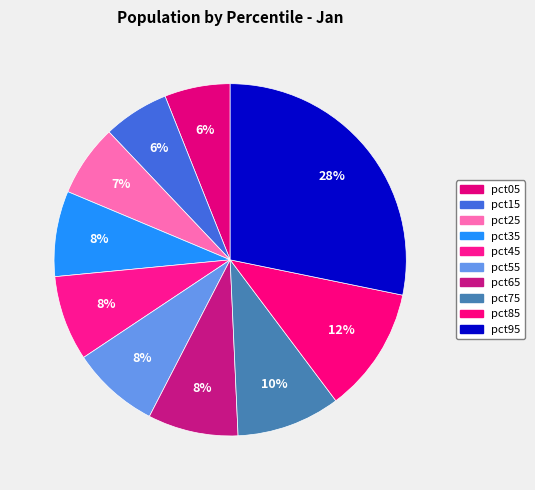

How many slices are in this pie chart?

10